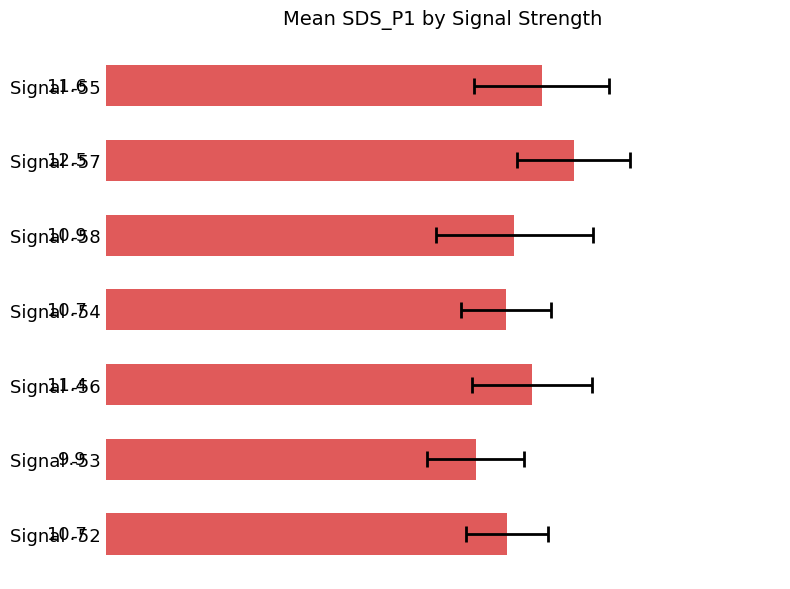

How many data points are less than 10?

1